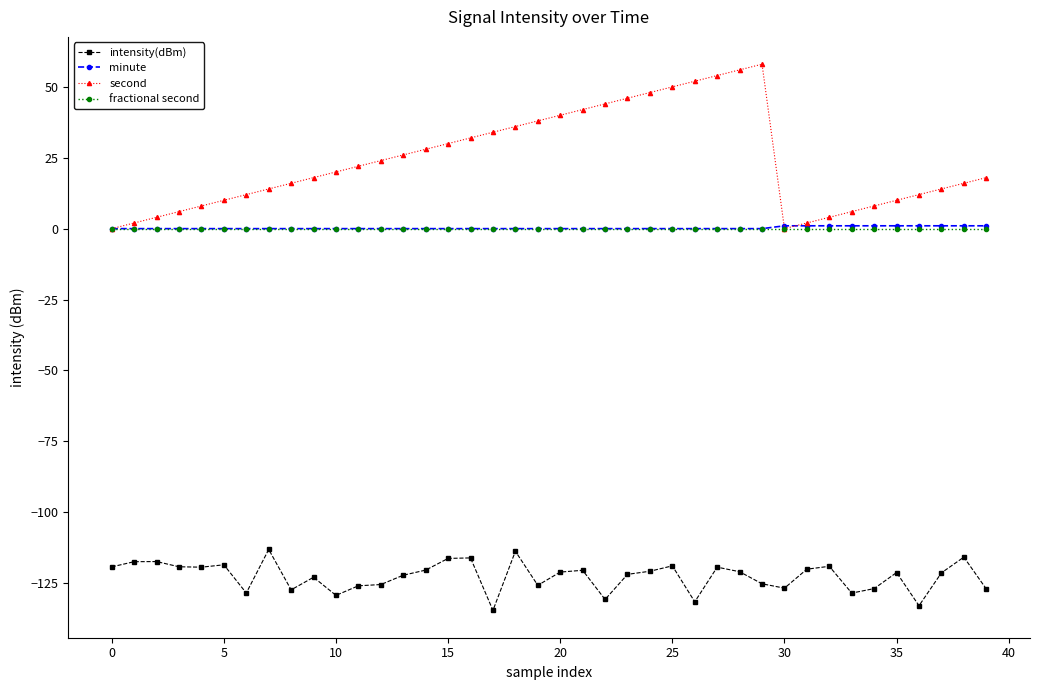

True or false: second and intensity(dBm) cross at least once.

False